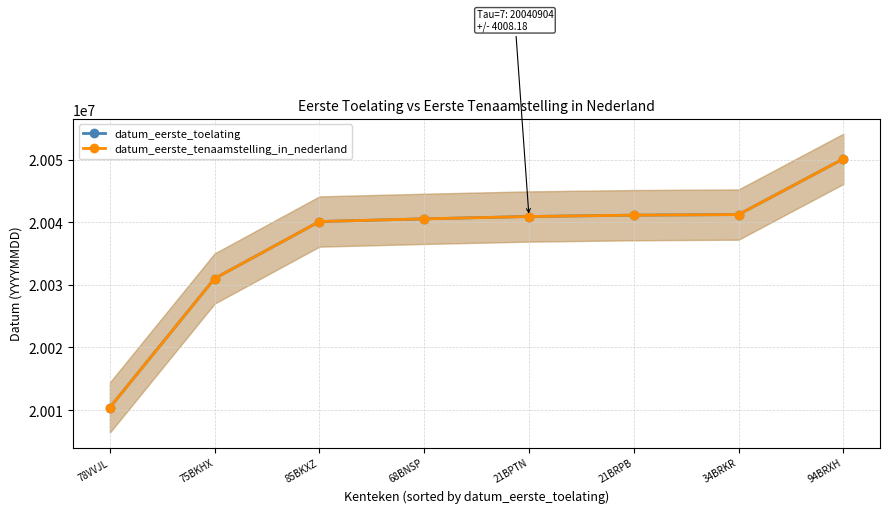

Between 34BRKR and 21BPTN, which is larger?

34BRKR